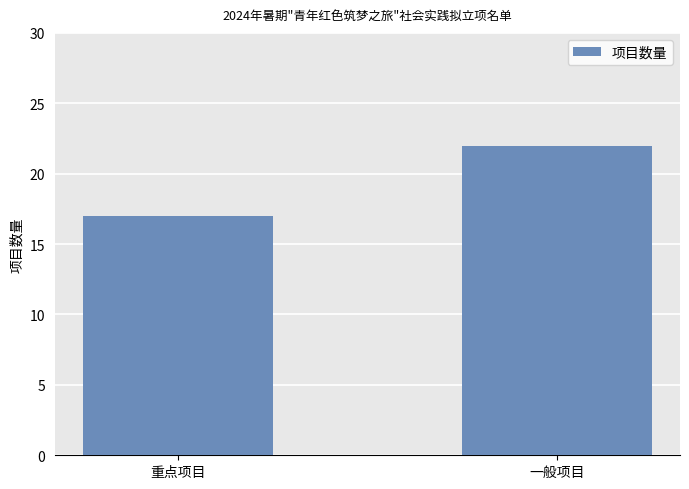

What is the change in value from 重点项目 to 一般项目?

+5